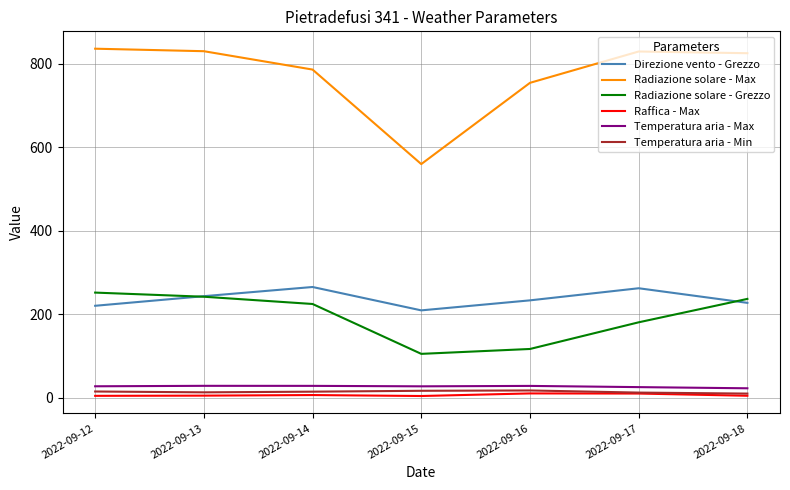

Which series has the largest total across all categories?

Radiazione solare - Max